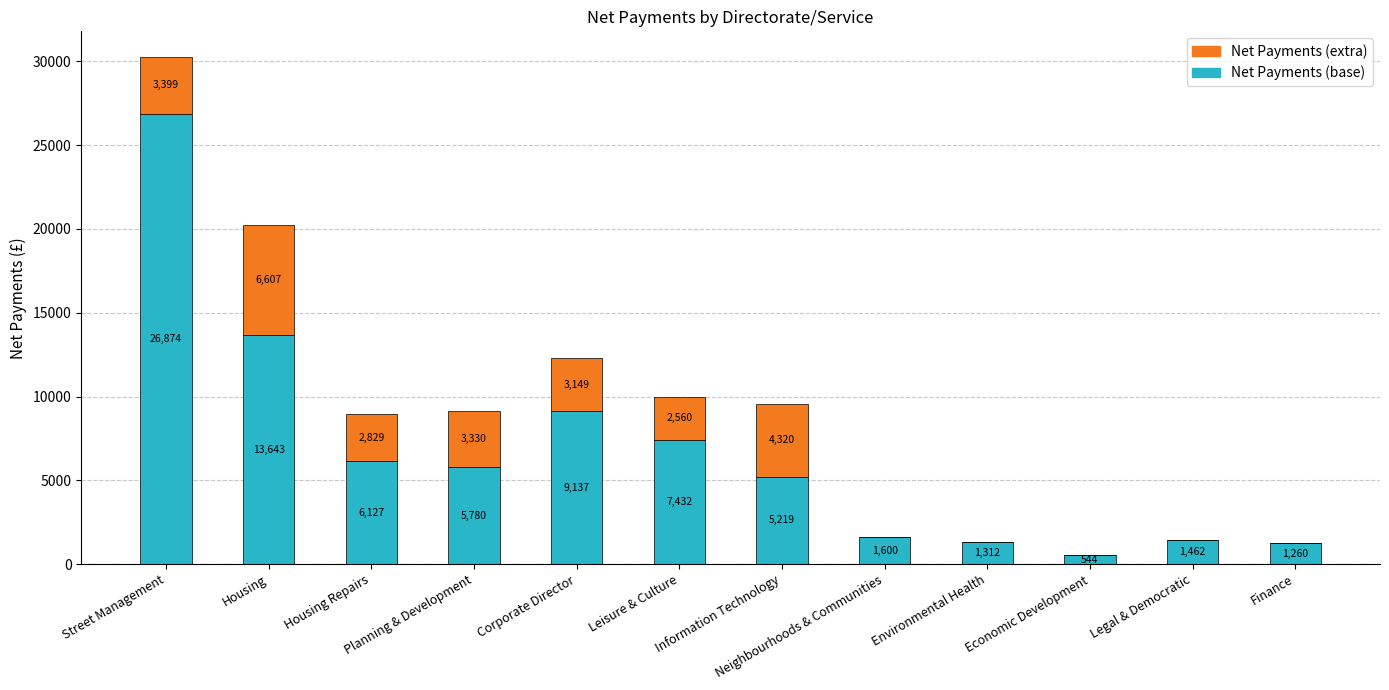

At which label does Net Payments (base) first exceed 5780?

Street Management